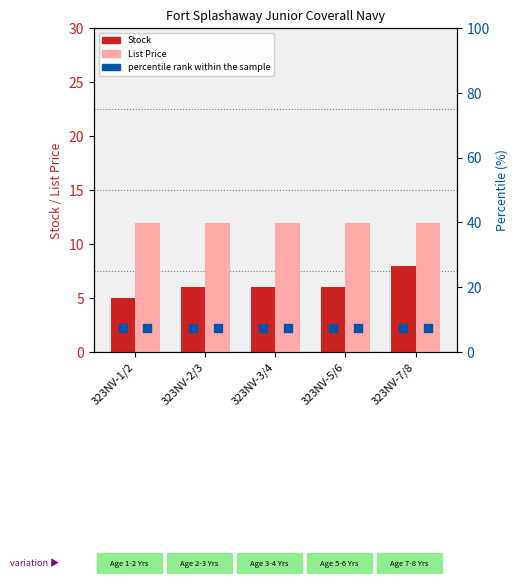

At which category is the sum across all series the highest?

323NV-7/8